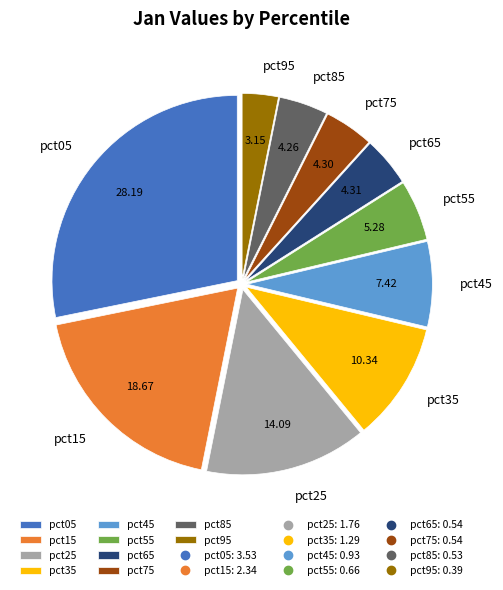

Do pct05 and pct25 together represent more than half of the pie?

No